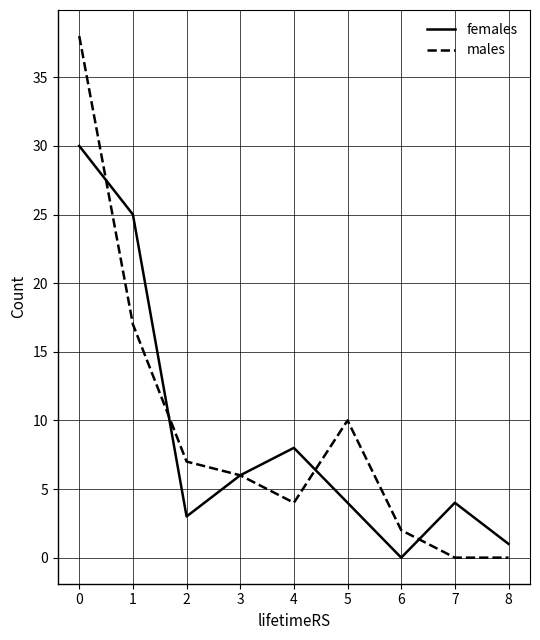

Reading left to right, what are all the values shown in this chart?

females: 30	25	3	6	8	4	0	4	1
males: 38	17	7	6	4	10	2	0	0